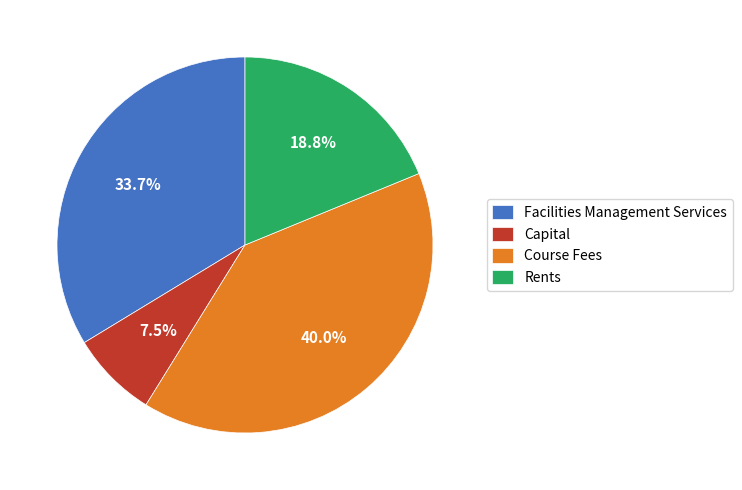

Is Capital the majority of the pie?

No